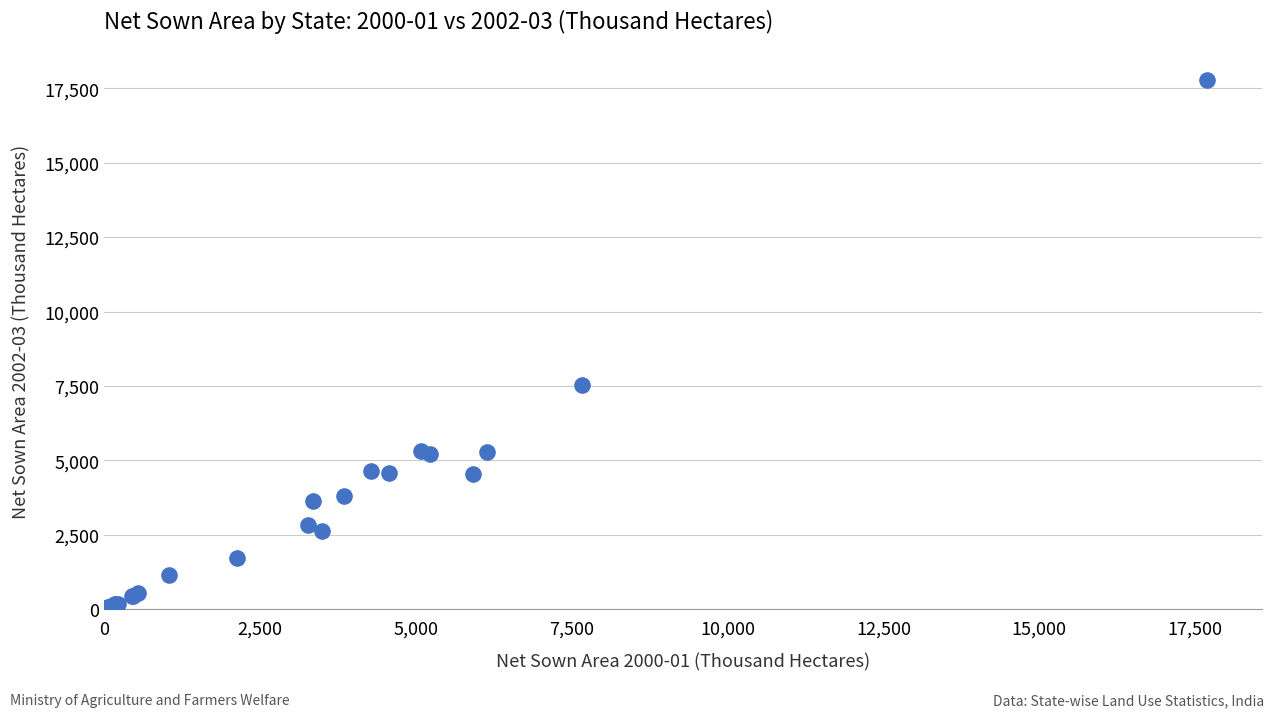

What Y value in the scatter plot is closest to 8901?

7543